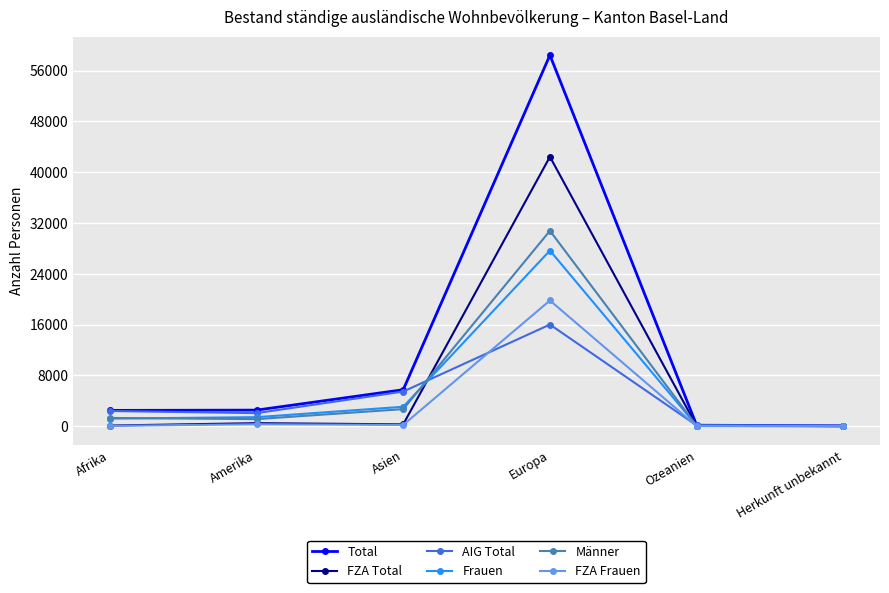

The Frauen series shows 3055 at Asien. True or false?

True